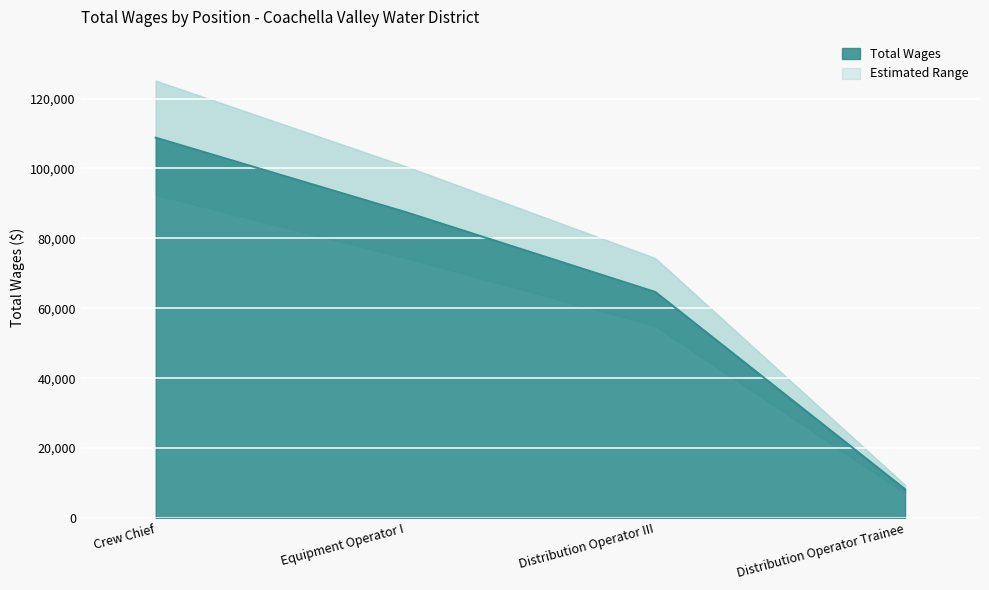

What is the value of the 3rd point from the left?

64662